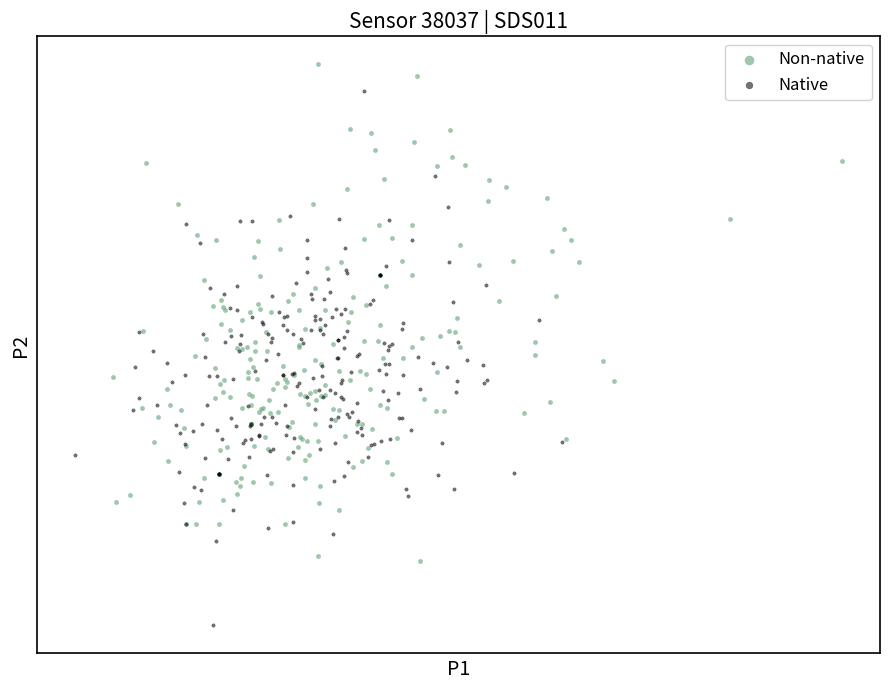

What are all the series names shown in the legend?

Non-native, Native